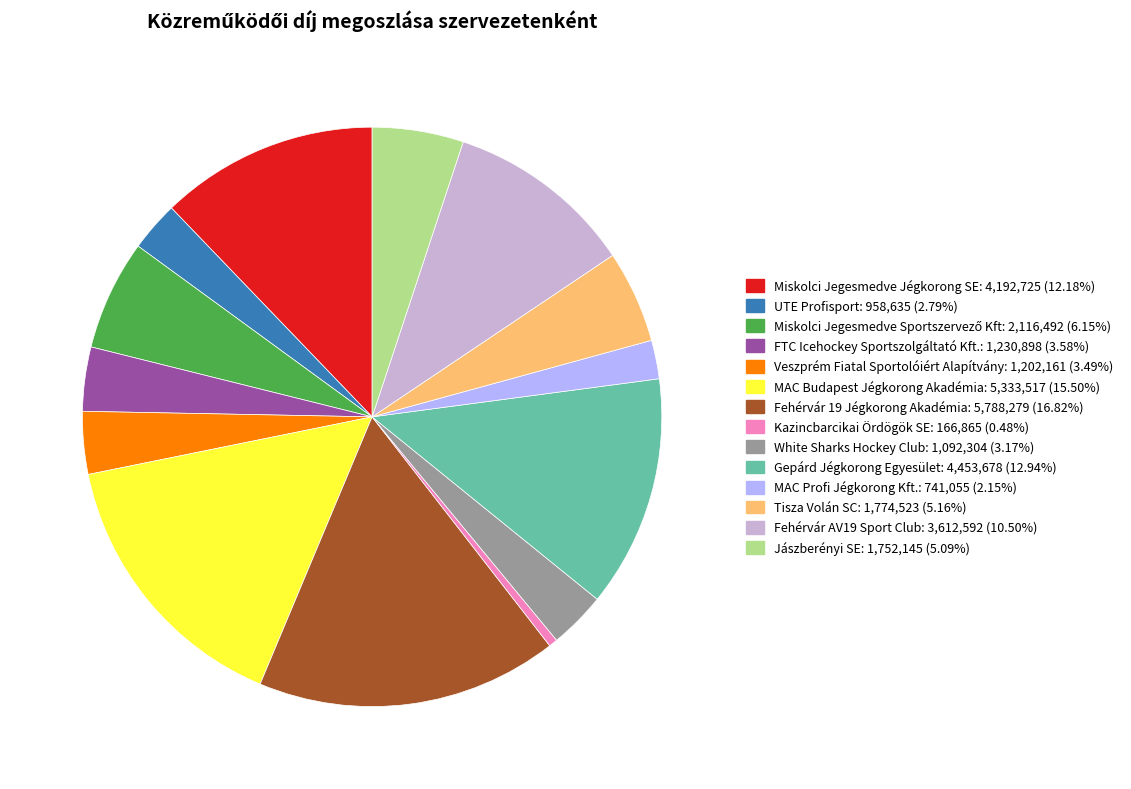

Combined, do Jászberényi SE and Fehérvár AV19 Sport Club account for over 50%?

No